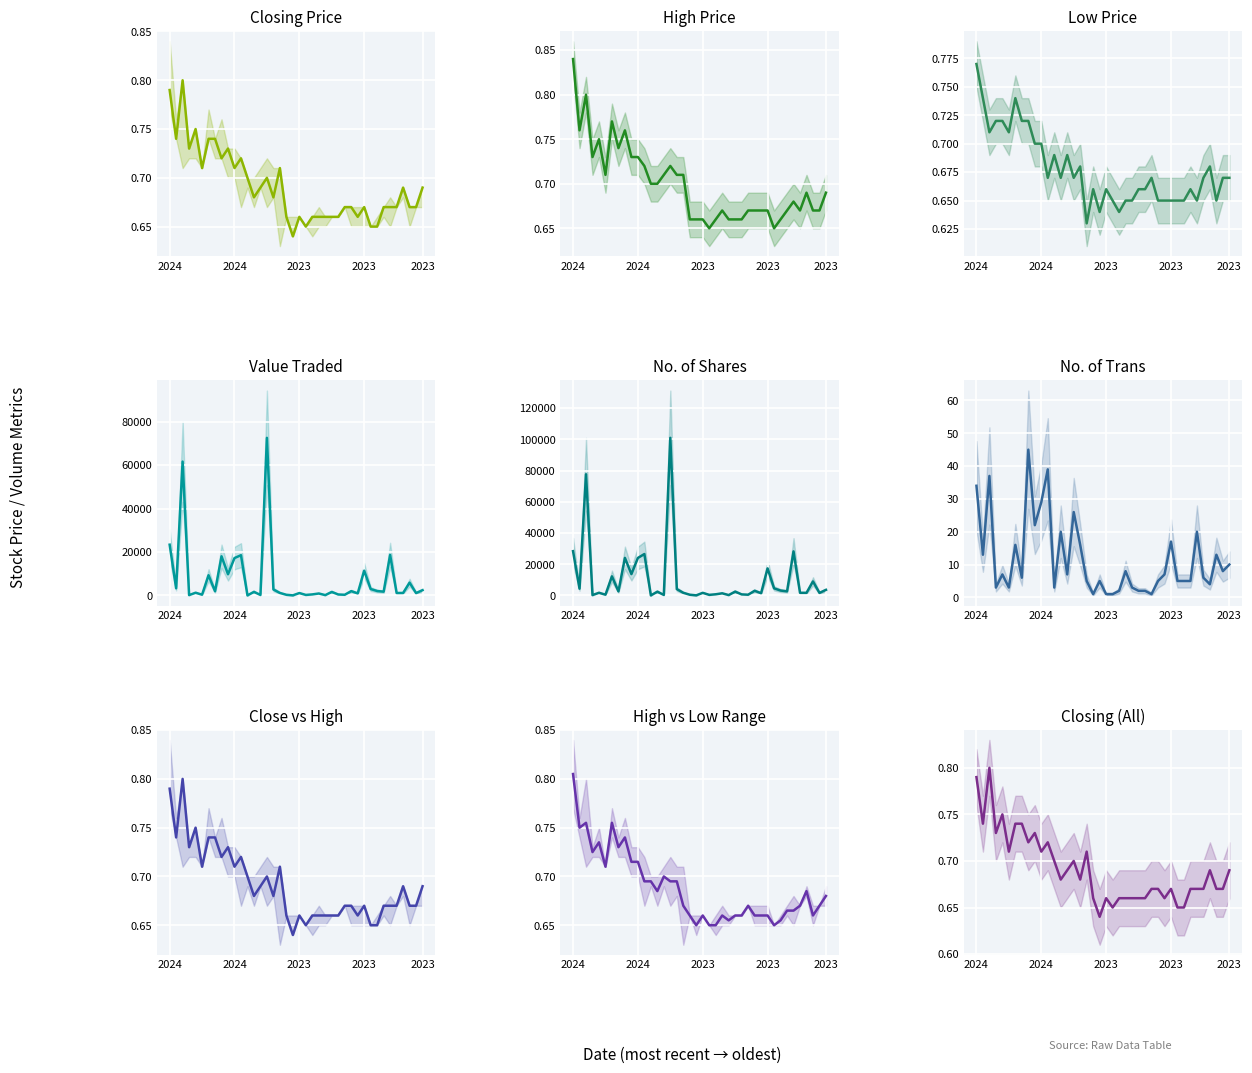

True or false: High has a value of 1.0 at 31/12/2023.

False